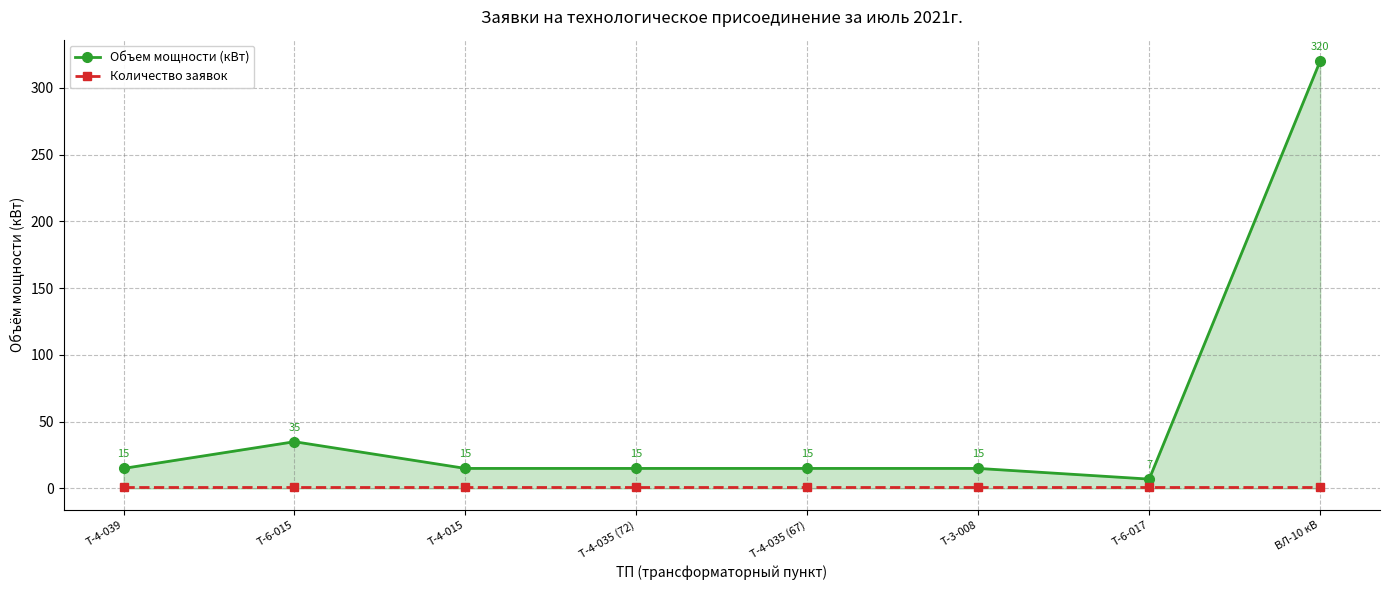

True or false: Количество заявок and Объем мощности (кВт) cross at least once.

False